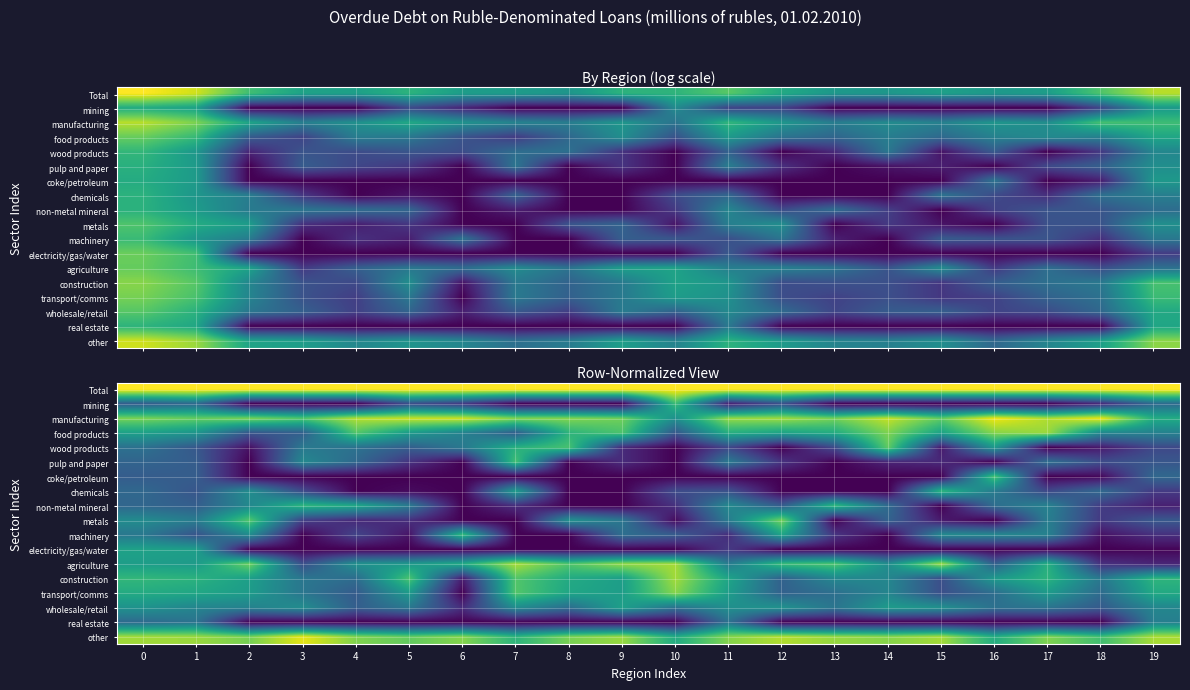

How many data points in agriculture are above 4?

10